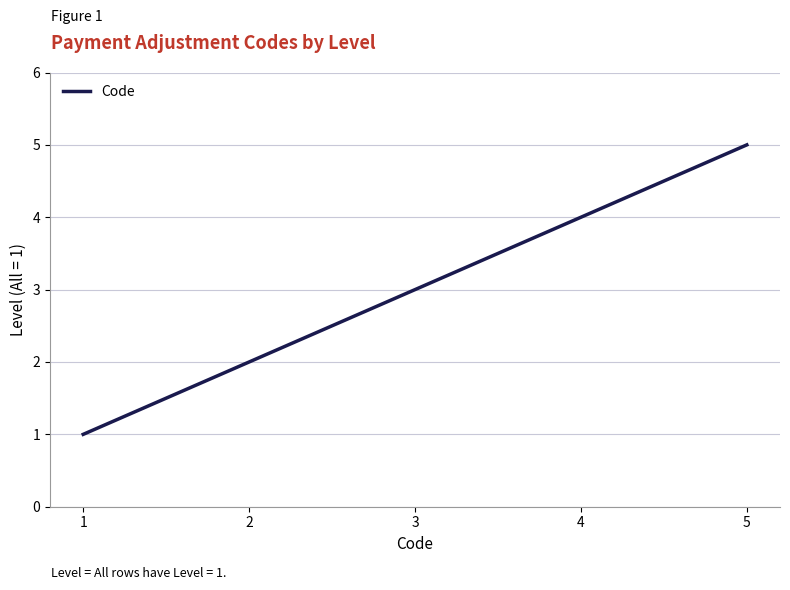

Reading right to left, transcribe all the data shown in this chart.

5	4	3	2	1